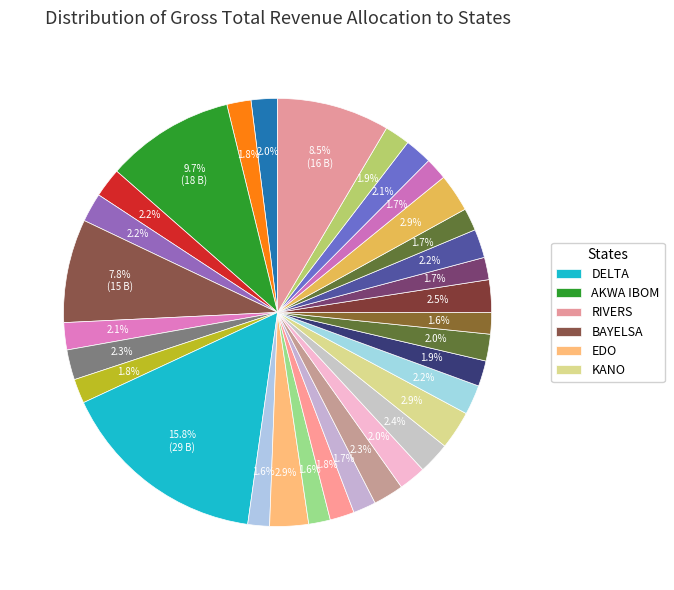

Rank the categories by value from highest to lowest.

DELTA, AKWA IBOM, RIVERS, BAYELSA, EDO, KANO, ONDO, LAGOS, KADUNA, IMO, BORNO, KATSINA, ANAMBRA, BAUCHI, NIGER, OYO, BENUE, JIGAWA, KOGI, ABIA, KEBBI, PLATEAU, ENUGU, CROSS RIVER, ADAMAWA, GOMBE, OGUN, NASSARAWA, OSUN, EBONYI, EKITI, KWARA